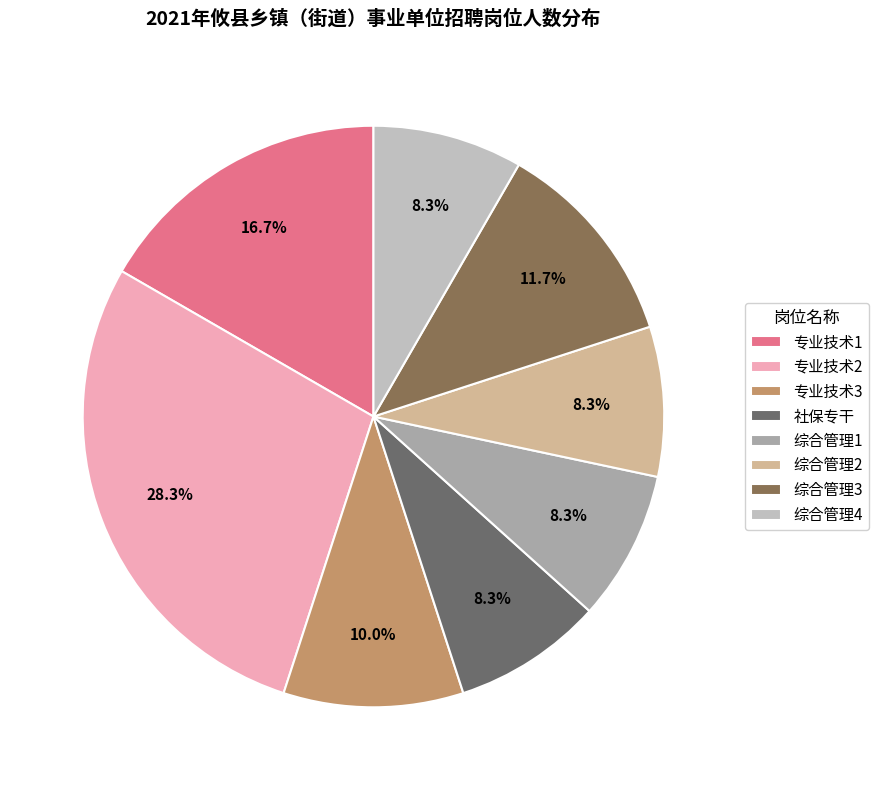

To the nearest percent, what percentage of the pie is 综合管理2?

8%